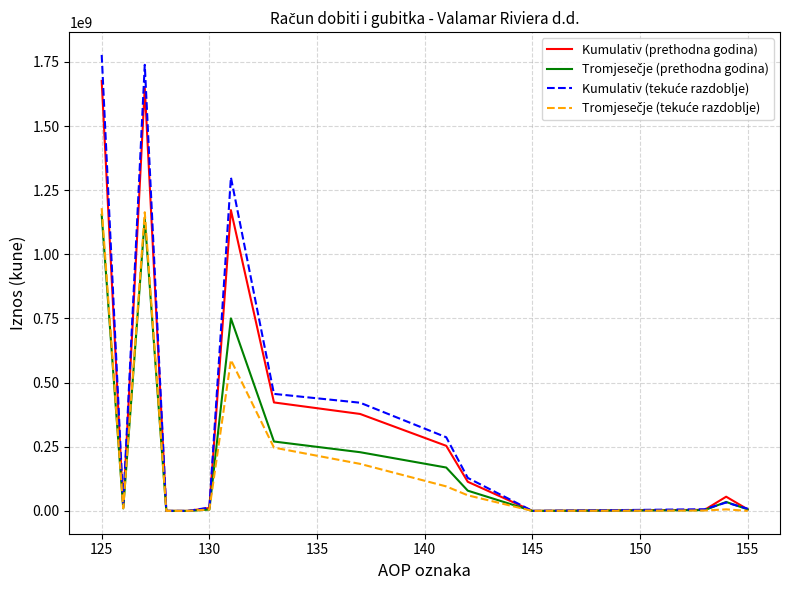

What is the maximum value shown in the chart?

1777128018